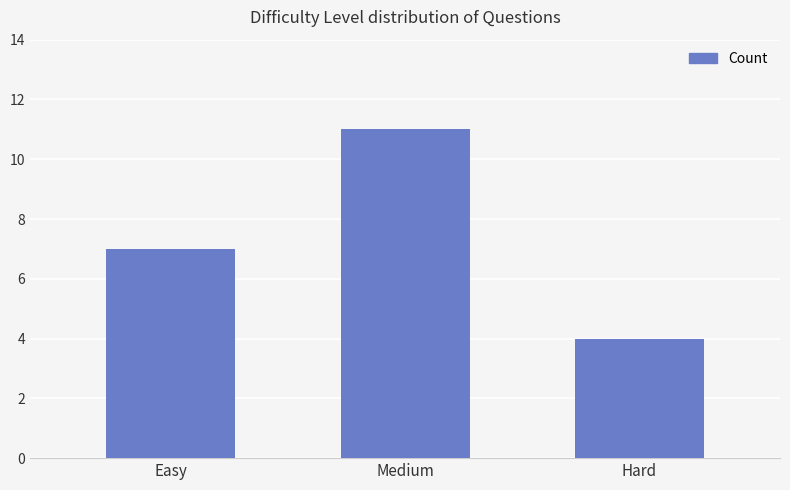

Reading left to right, what are all the values shown in this chart?

7	11	4